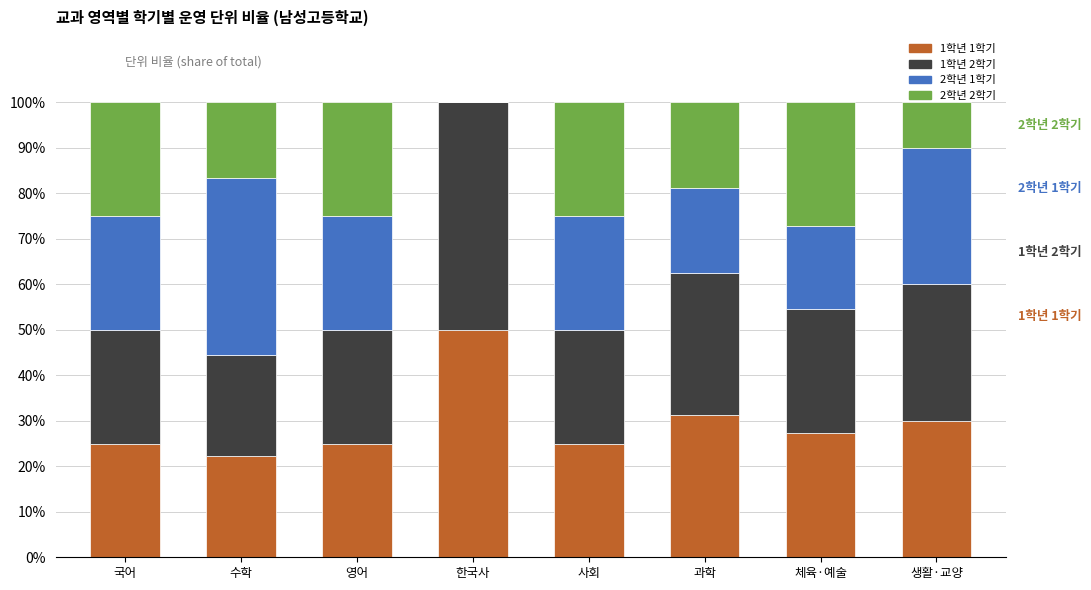

What is the total value across all series at 체육·예술?

100.0